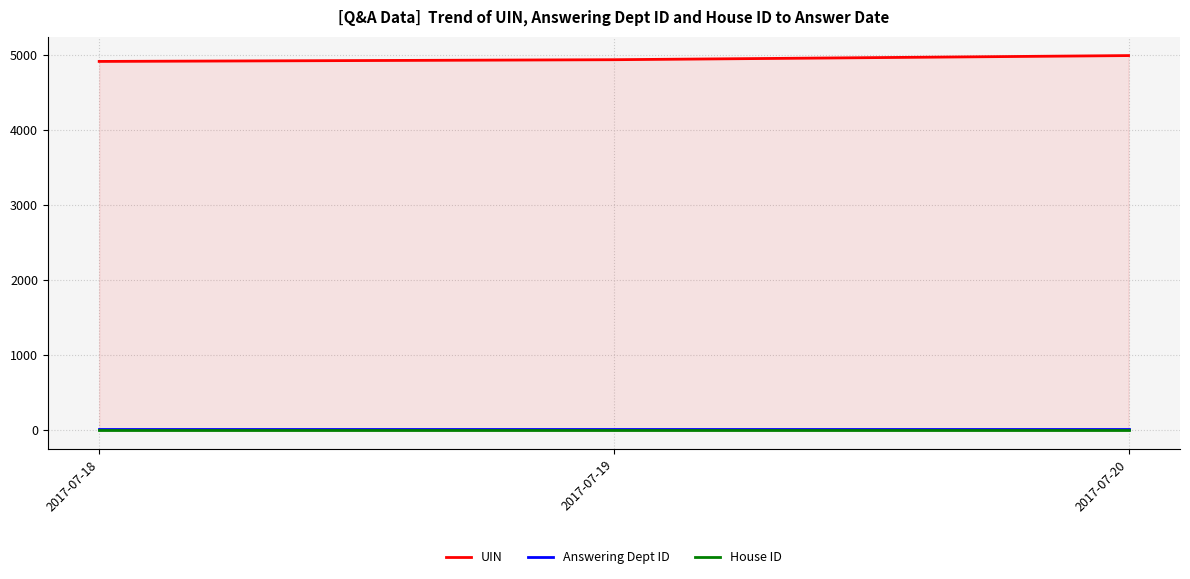

What is the minimum value for Answering Dept ID?

17.0